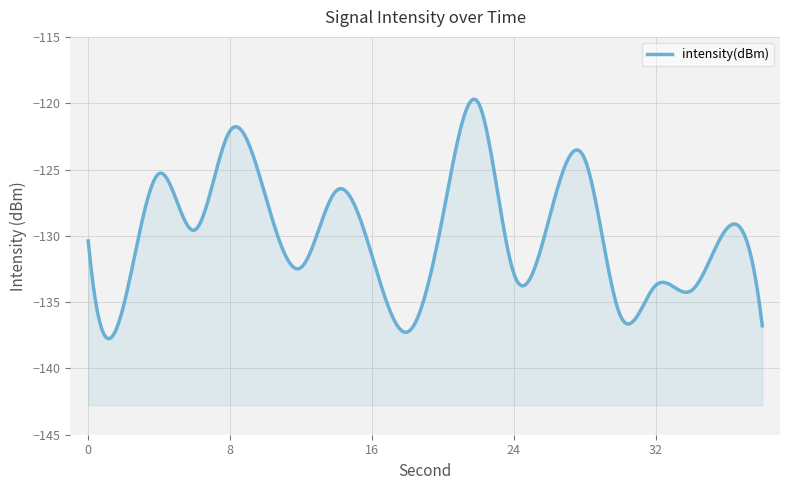

What is the value of the 15th point from the left?

-124.2